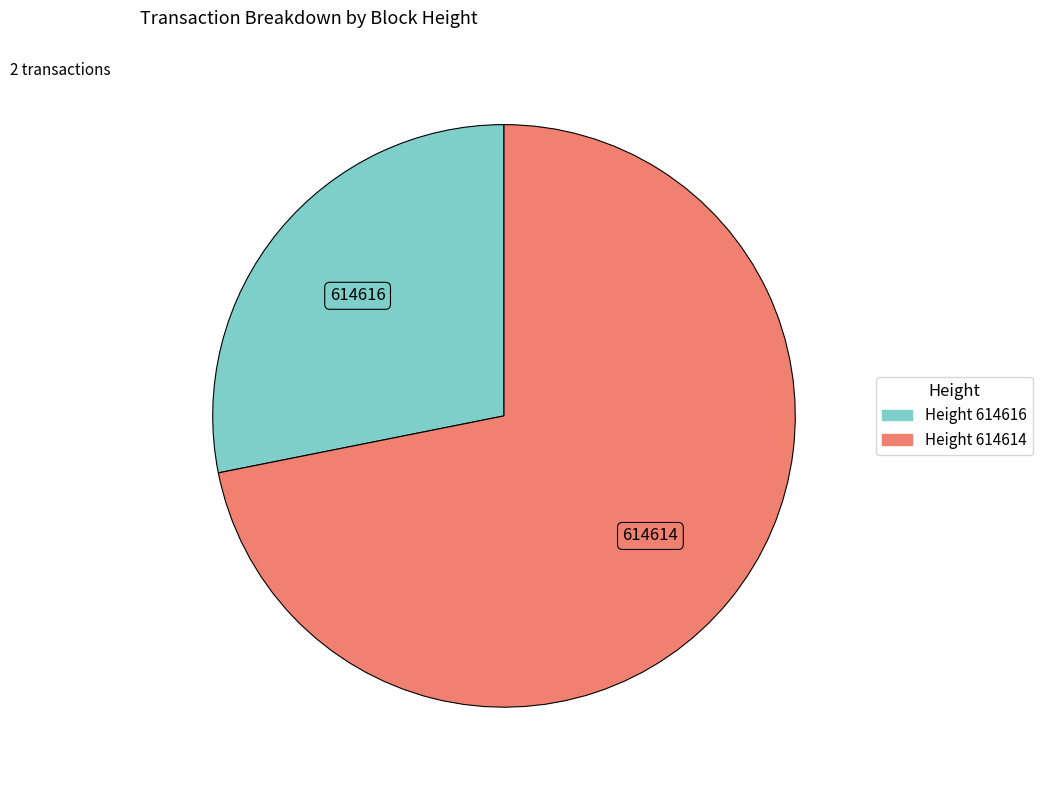

Does any single category account for the majority?

Yes